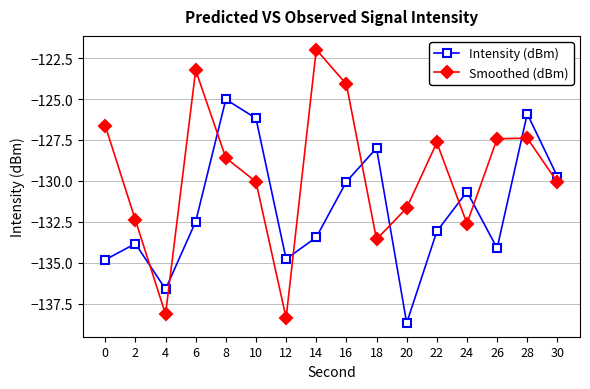

Reading left to right, transcribe all the data shown in this chart.

Intensity (dBm): 0=-134.8	2=-133.8	4=-136.6	6=-132.5	8=-125.0	10=-126.2	12=-134.8	14=-133.5	16=-130.0	18=-128.0	20=-138.7	22=-133.1	24=-130.7	26=-134.1	28=-125.9	30=-129.7
Smoothed (dBm): 0=-126.6	2=-132.4	4=-138.2	6=-123.2	8=-128.6	10=-130.1	12=-138.4	14=-122.0	16=-124.1	18=-133.6	20=-131.7	22=-127.7	24=-132.6	26=-127.4	28=-127.4	30=-130.1